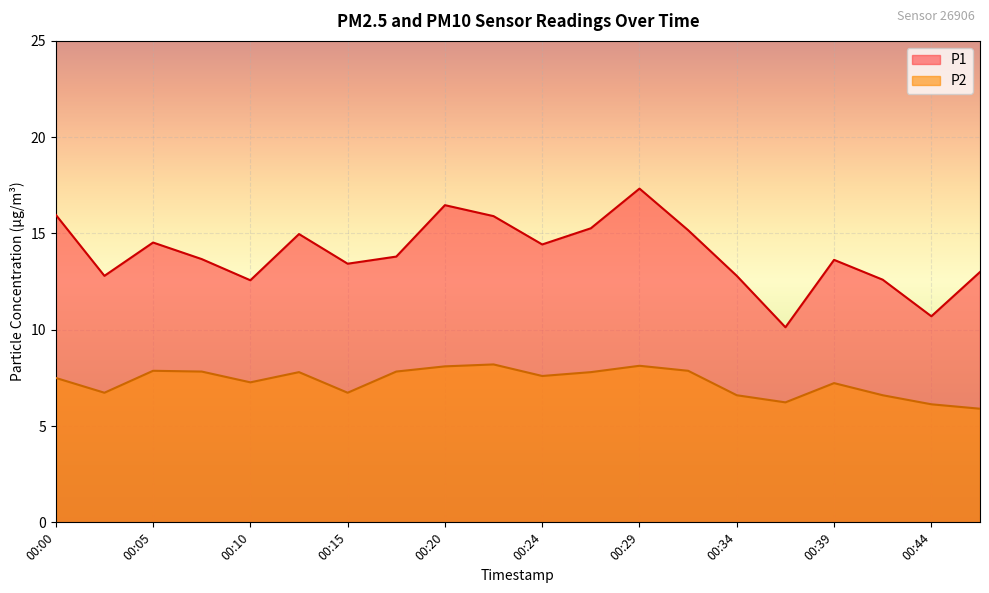

At how many categories does at least one series exceed 14?

9